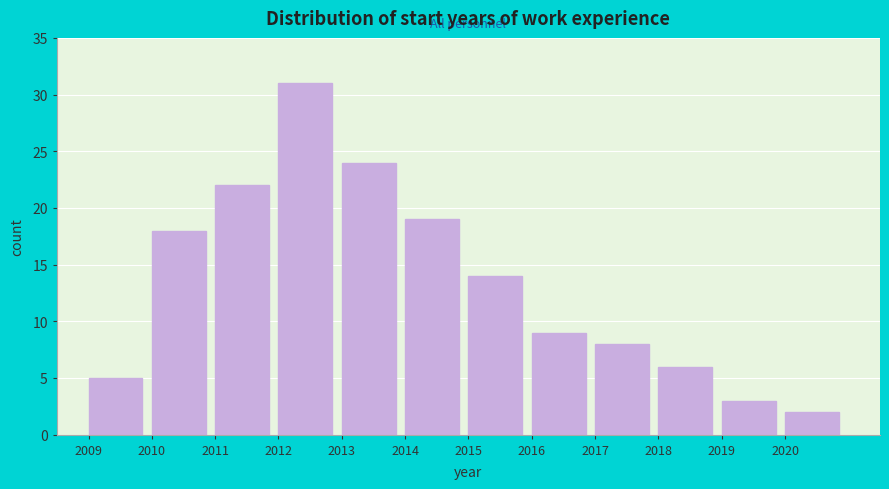

Reading left to right, extract all data points from this chart.

2009=5	2010=18	2011=22	2012=31	2013=24	2014=19	2015=14	2016=9	2017=8	2018=6	2019=3	2020=2